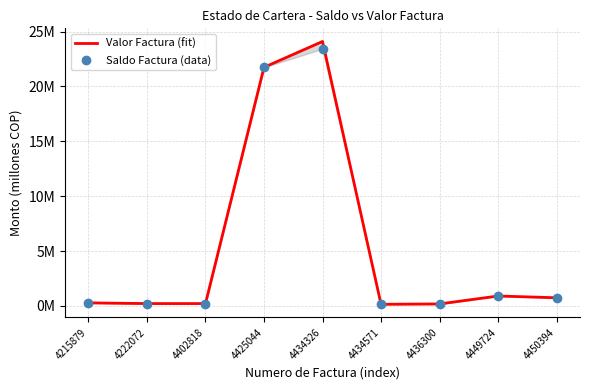

Reading right to left, transcribe all the data shown in this chart.

Valor Factura (fit): 0.7	0.9	0.2	0.2	24.1	21.7	0.2	0.2	0.3
Saldo Factura (data): 0.7	0.9	0.2	0.2	23.4	21.7	0.2	0.2	0.3